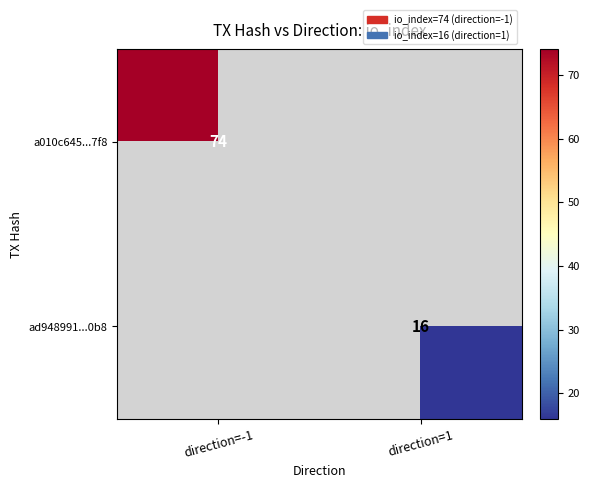

The value of a010c645...7f8 at direction=-1 is 19. True or false?

False